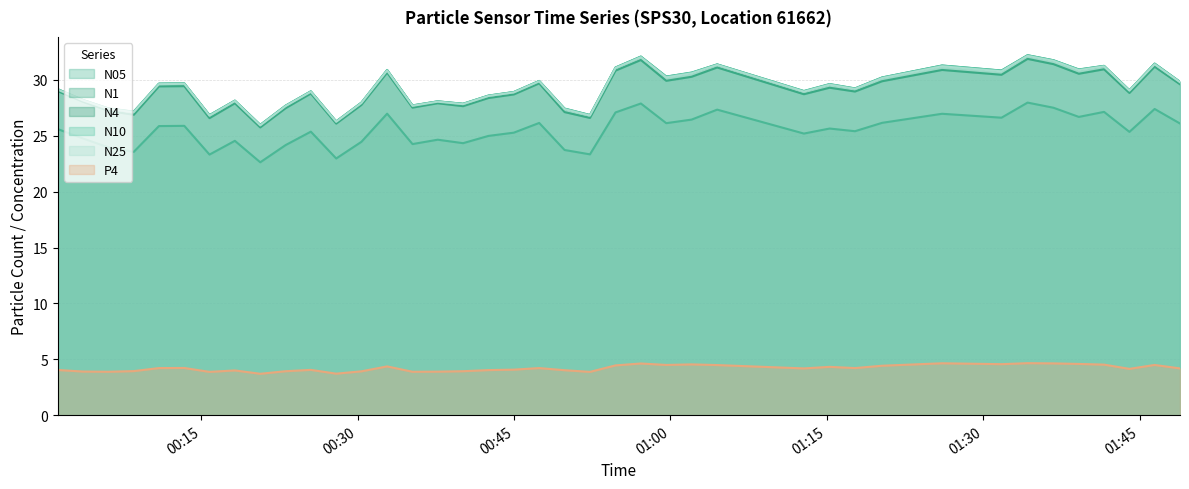

What is the difference between the maximum and minimum values in the N1 series?

6.1